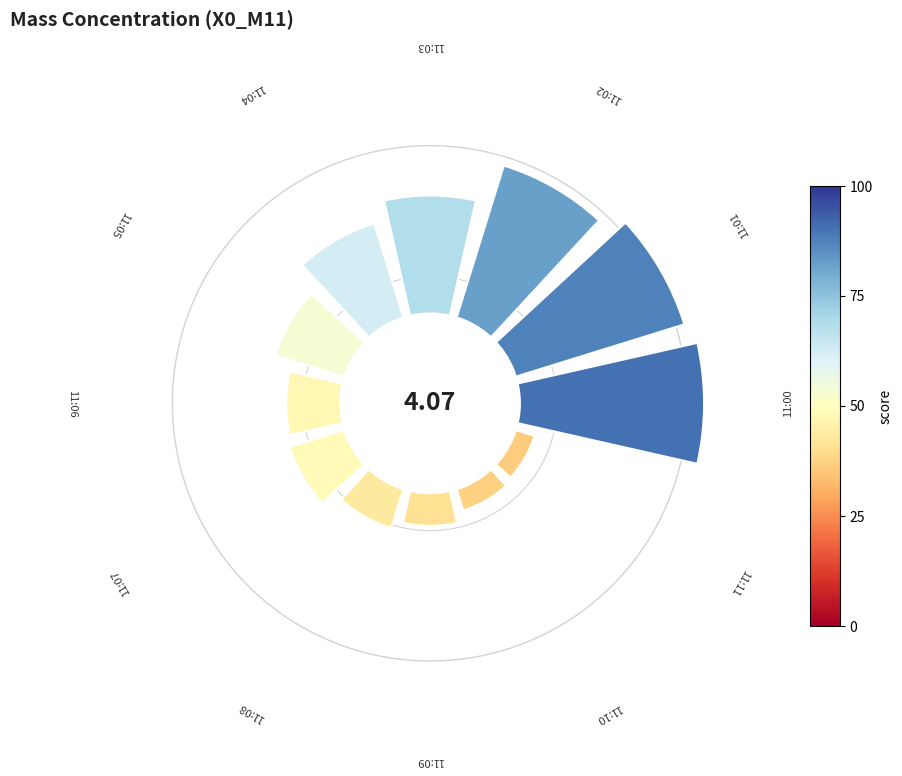

True or false: 6 accounts for 1% of the total.

False